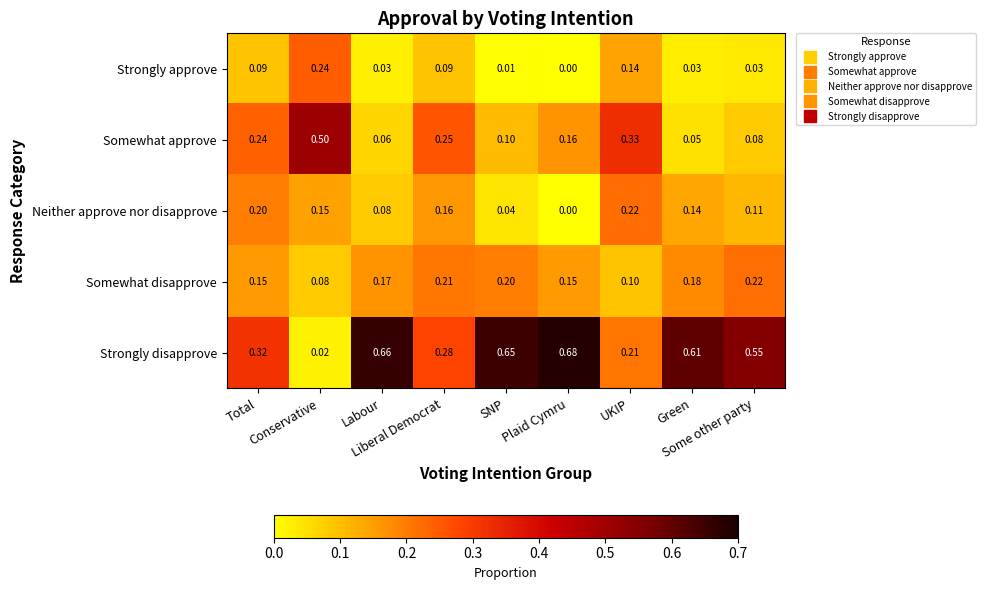

Which series has the largest total across all categories?

Strongly disapprove